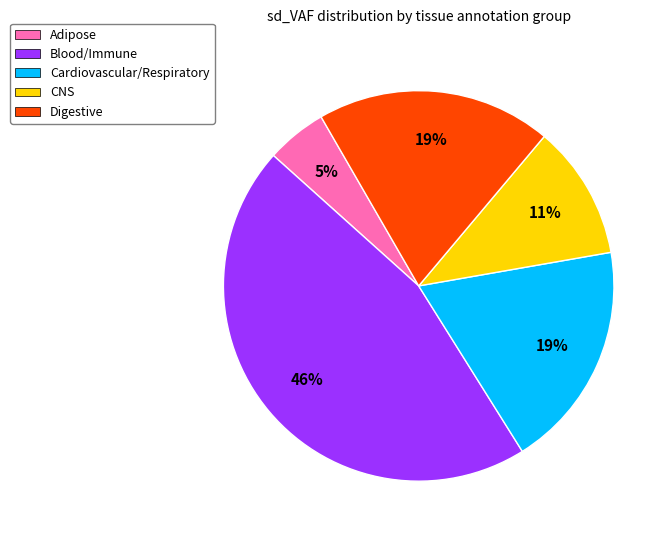

Which slice is the smallest?

Adipose